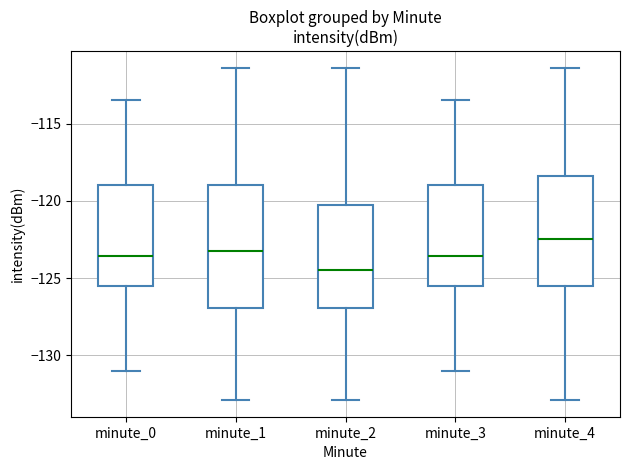

Reading left to right, read every box against the y-axis: the position of its median line, the range the box covers, and the ends of its whiskers. The values are not printed on the chart, so give them approximately, as read against the axis.

minute_0: median -123.5, box -125.5 to -119.0, whiskers -131.0 to -113.5
minute_1: median -123.5, box -127.0 to -119.0, whiskers -133.0 to -111.5
minute_2: median -124.5, box -127.0 to -120.5, whiskers -133.0 to -111.5
minute_3: median -123.5, box -125.5 to -119.0, whiskers -131.0 to -113.5
minute_4: median -122.5, box -125.5 to -118.5, whiskers -133.0 to -111.5